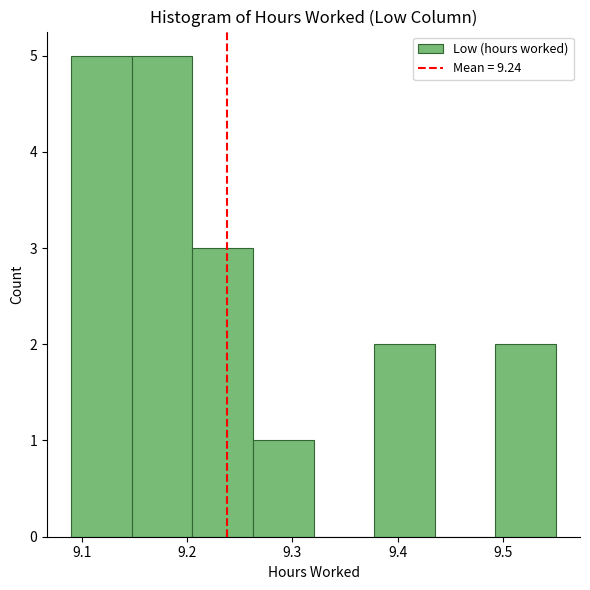

How tall is the bar that spans 9.26 to 9.32 on the x-axis? Neither the bar edges nor the heights are printed on the chart, so give them approximately, as read against the axes.

1